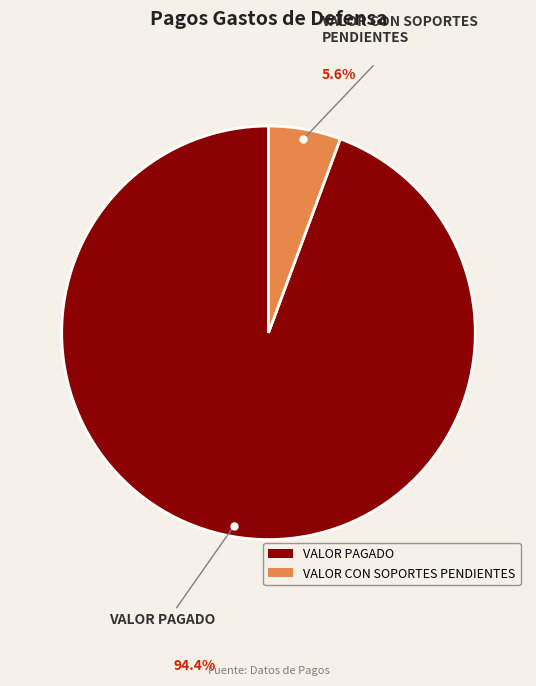

Rank the categories by value from highest to lowest.

VALOR PAGADO, VALOR CON SOPORTES PENDIENTES